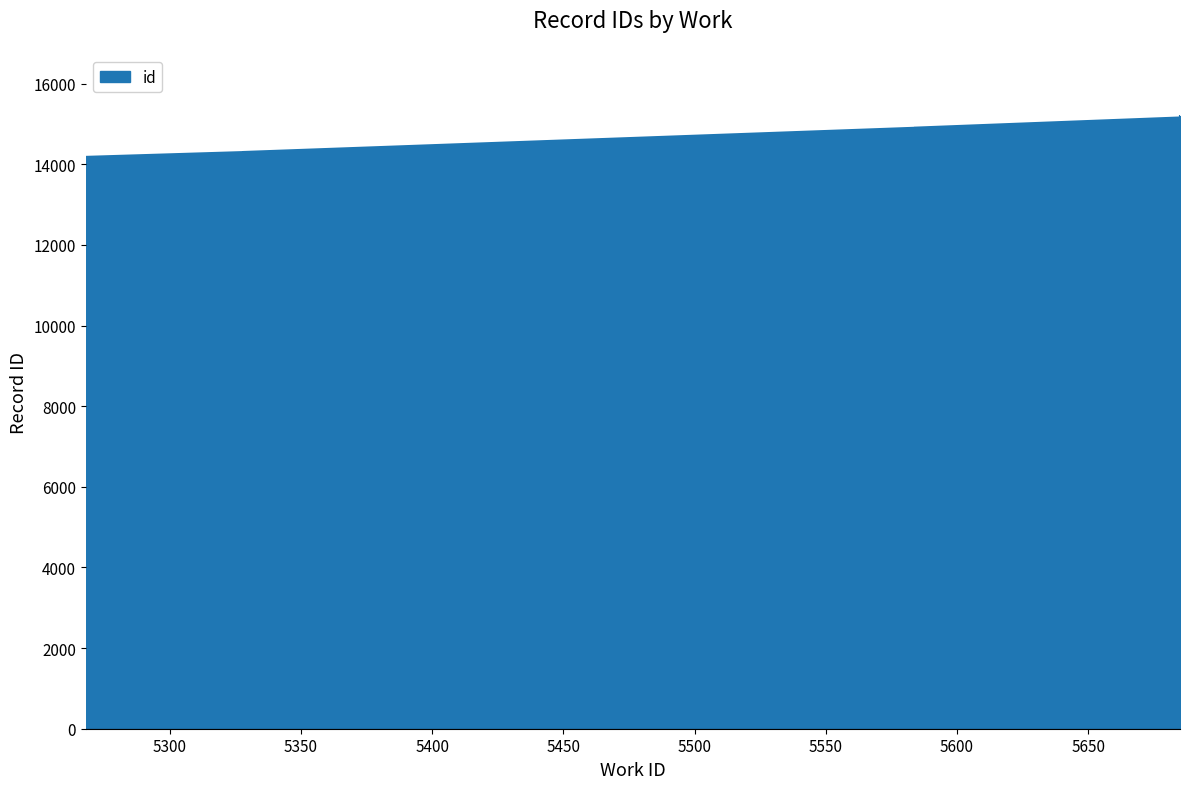

How many values are below 14906?

5